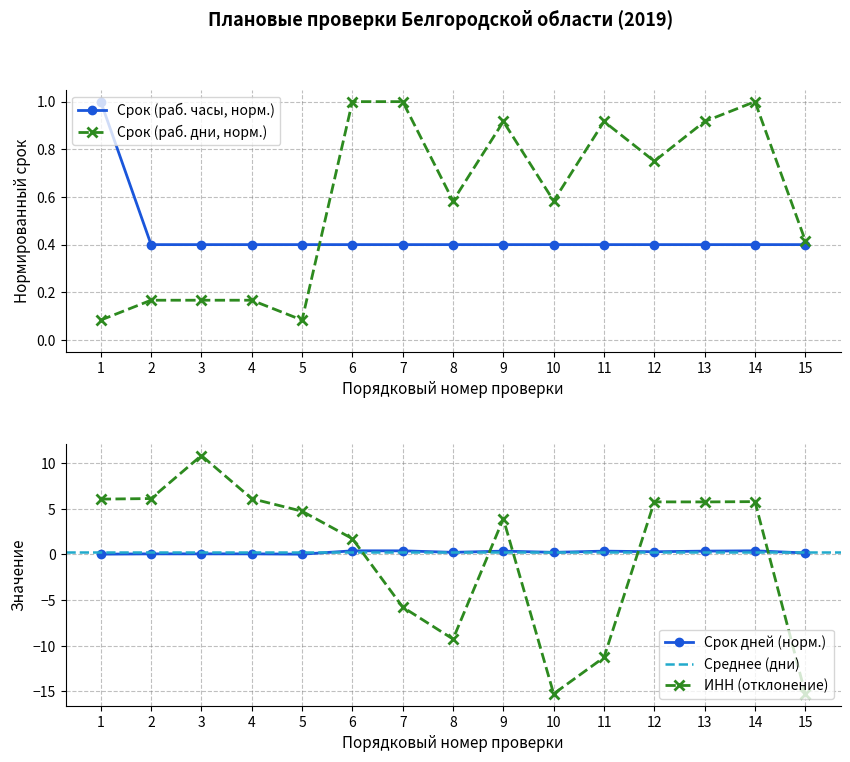

The Срок (раб. часы, норм.) series shows 0.6 at 14. True or false?

False